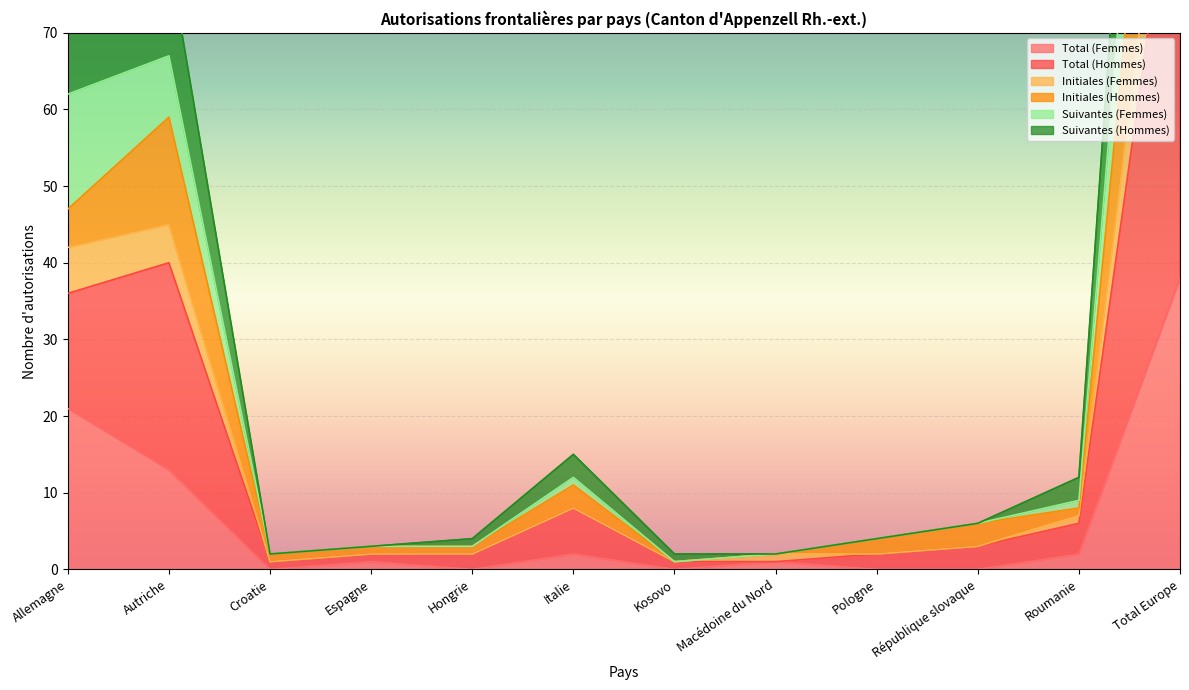

What is the label of the 4th point from the right?

Pologne